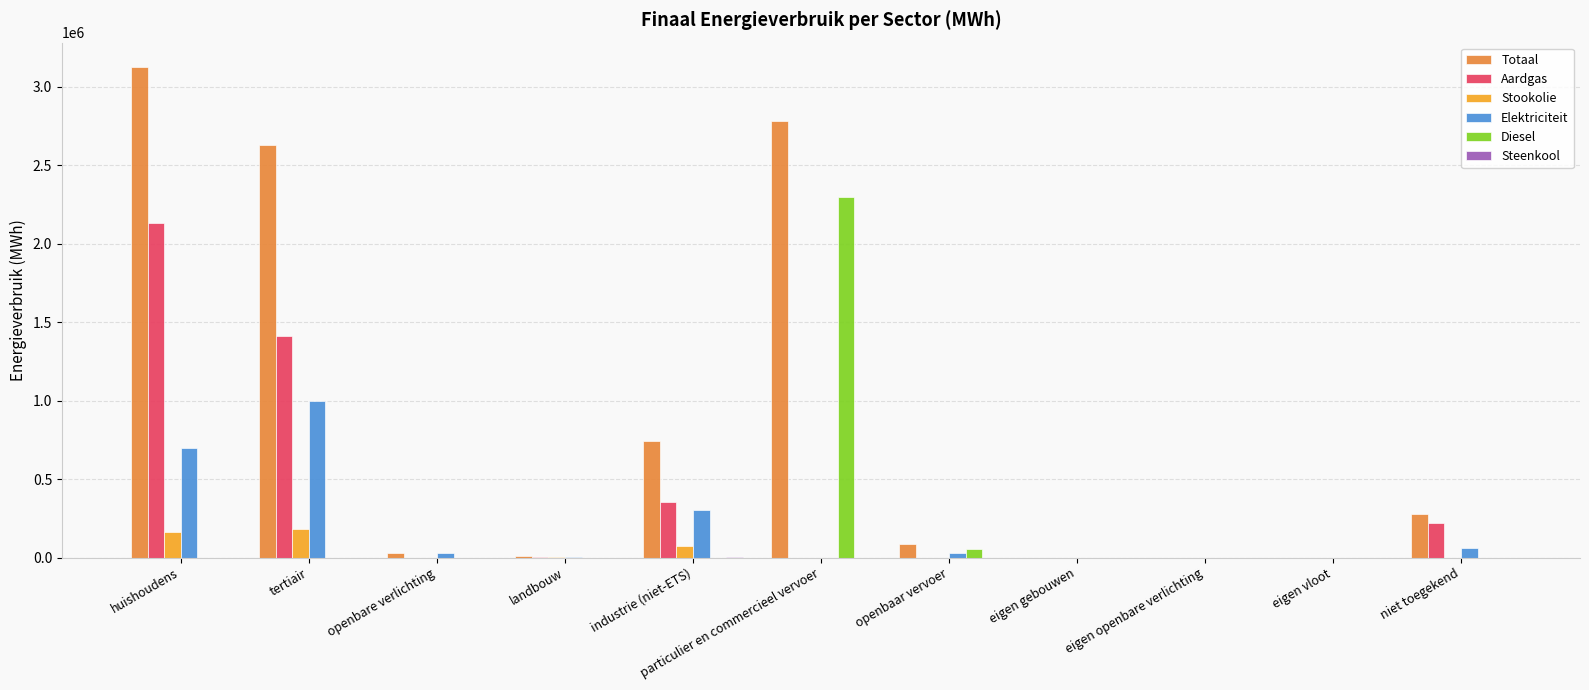

Which series has the largest total across all categories?

Totaal